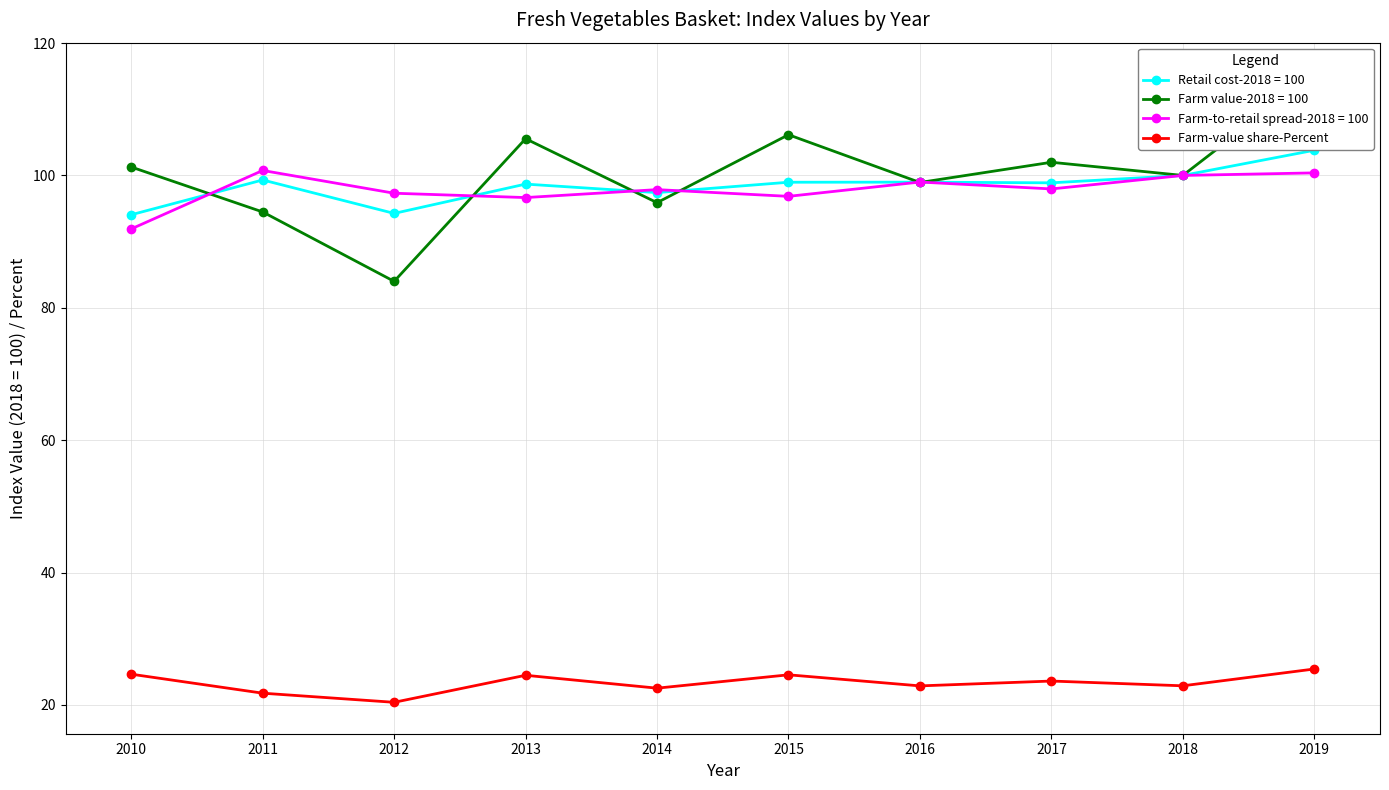

What is the value of the 6th point from the left?

24.6